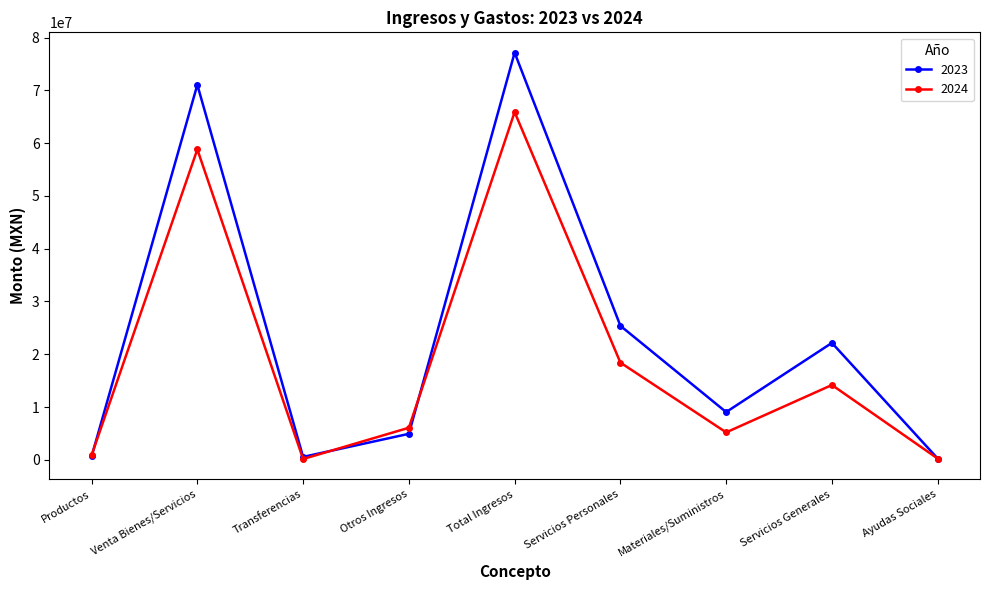

Is the value of 2023 at Materiales/Suministros greater than the value of 2024 at Venta Bienes/Servicios?

No